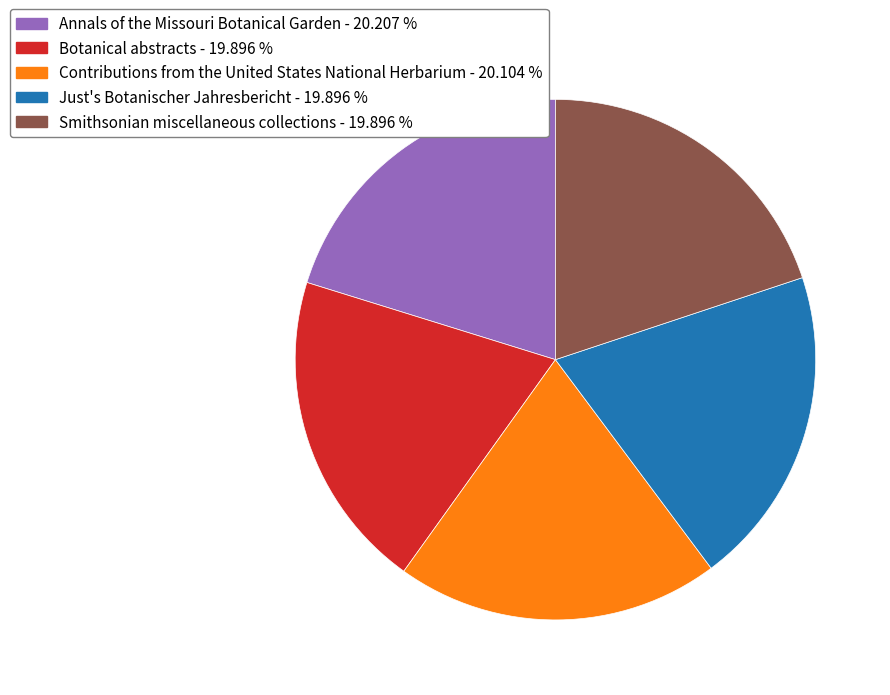

Does Botanical abstracts represent more than half of the total?

No